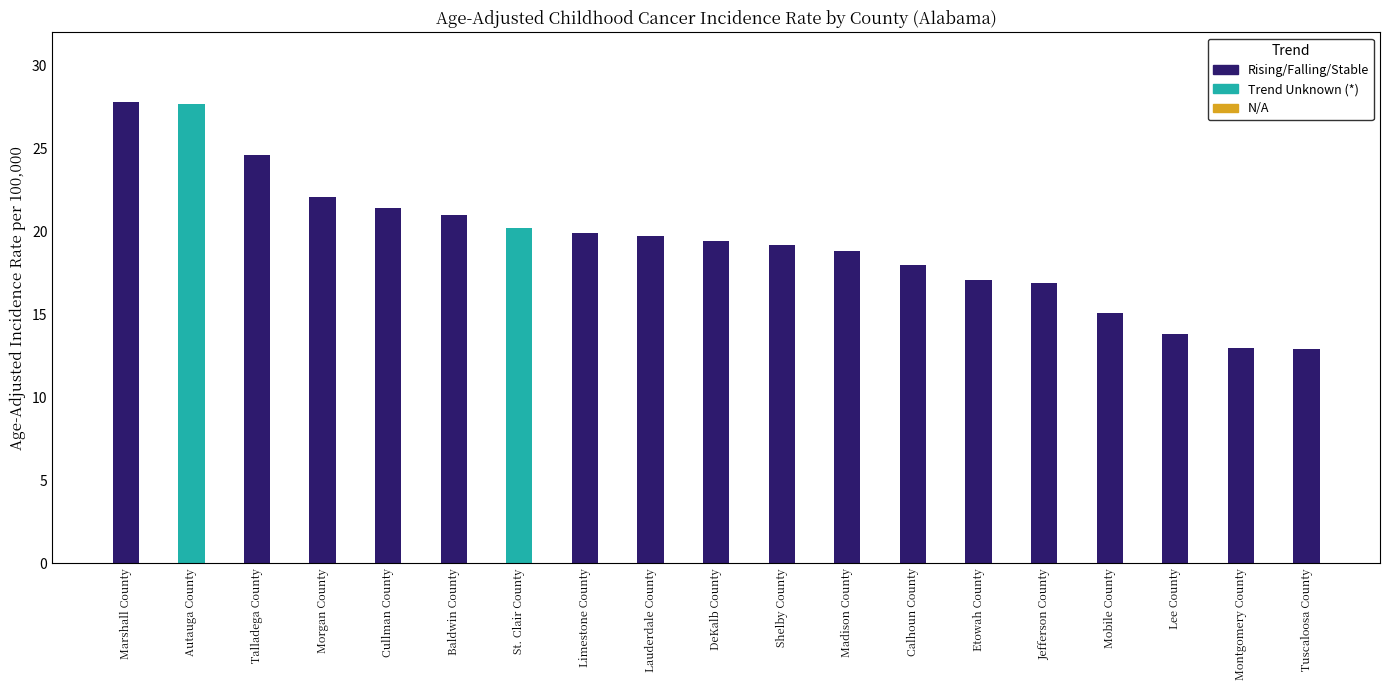

Which label corresponds to the smallest value in the chart?

Tuscaloosa County